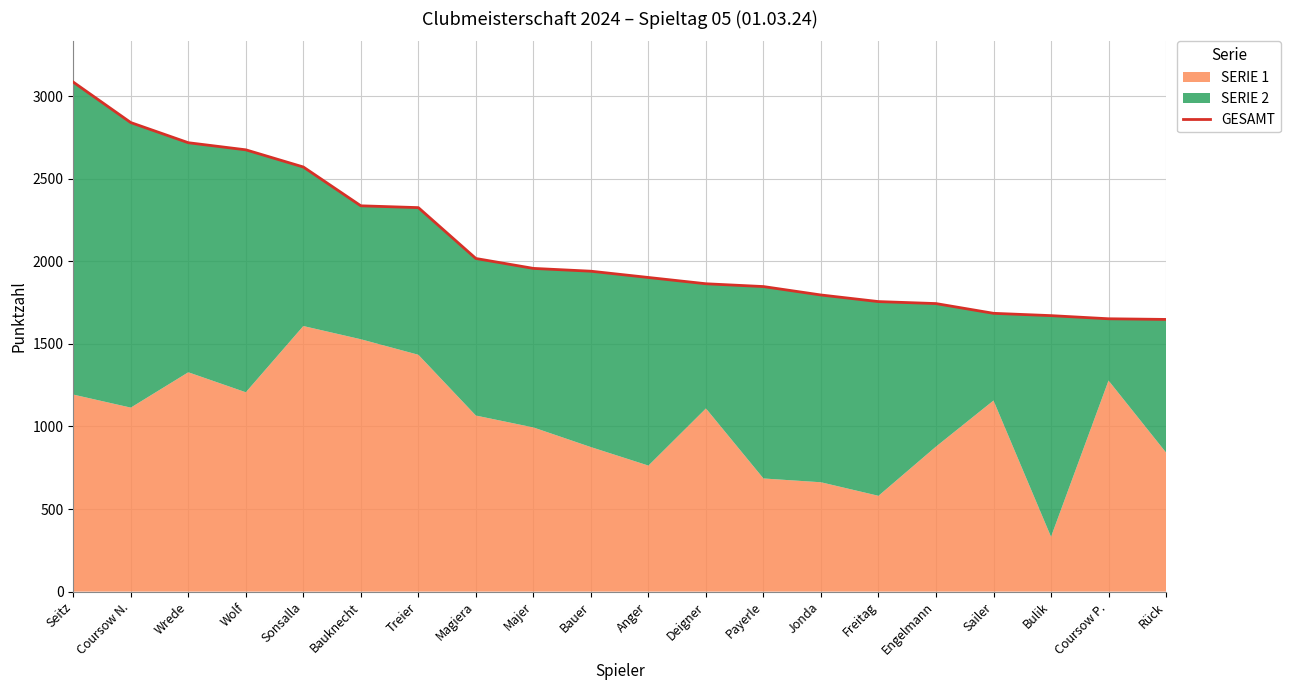

Read the value at Rück.

1648